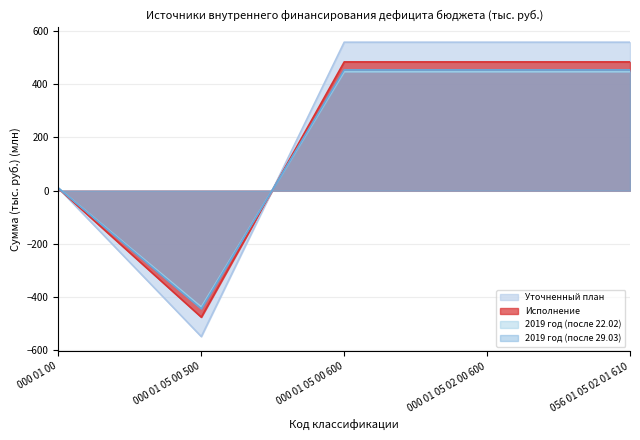

Which has a higher value, 056 01 05 02 01 610 or 000 01 05 00 500?

056 01 05 02 01 610